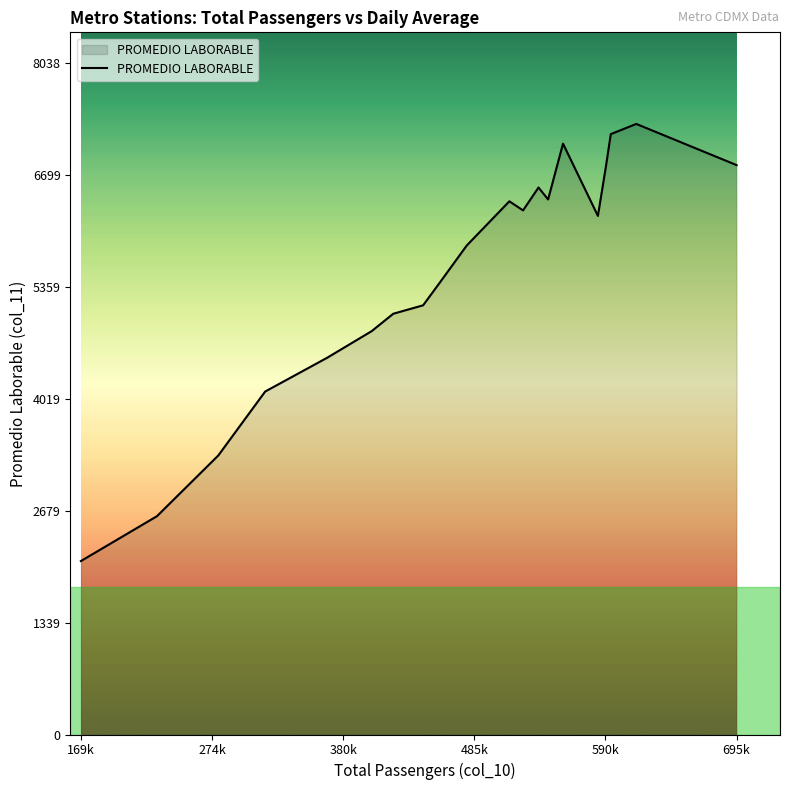

What is the greatest value displayed?

7308